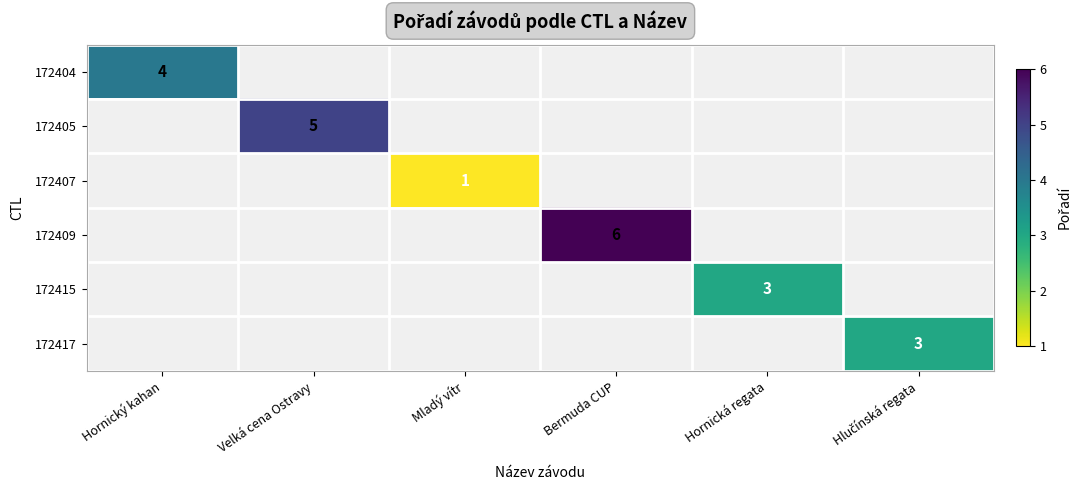

True or false: 172409 has a value of 8 at Bermuda CUP.

False